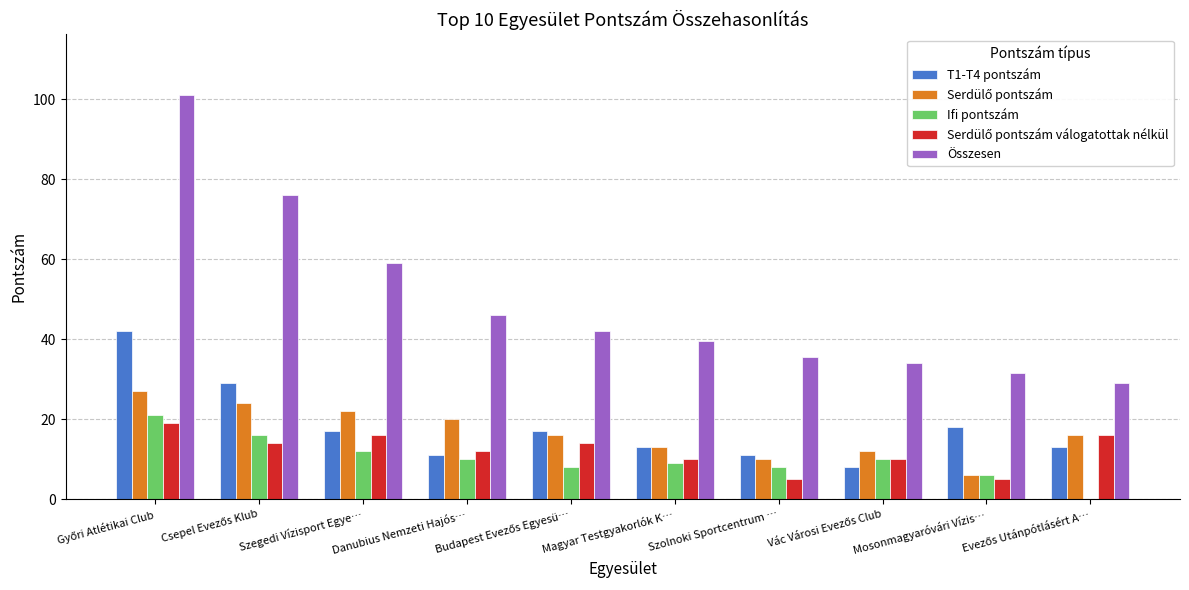

Where is Összesen nearest to the value 65?

Szegedi Vízisport Egye…